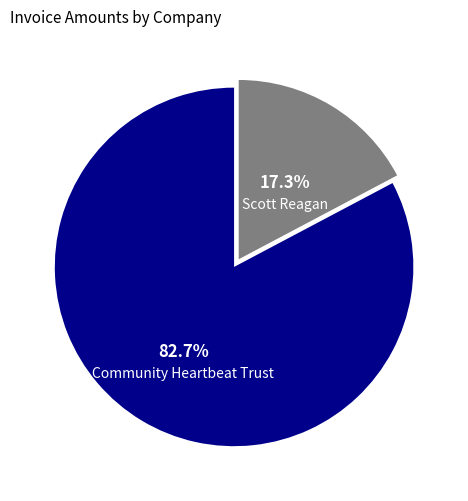

What portion of the pie excludes Community Heartbeat Trust?

17.3%